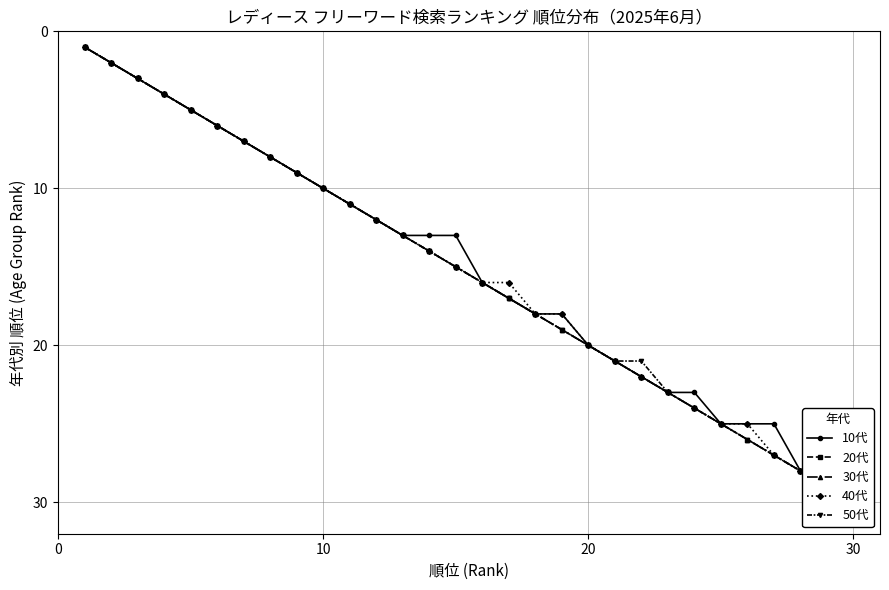

What is the smallest value displayed?

1